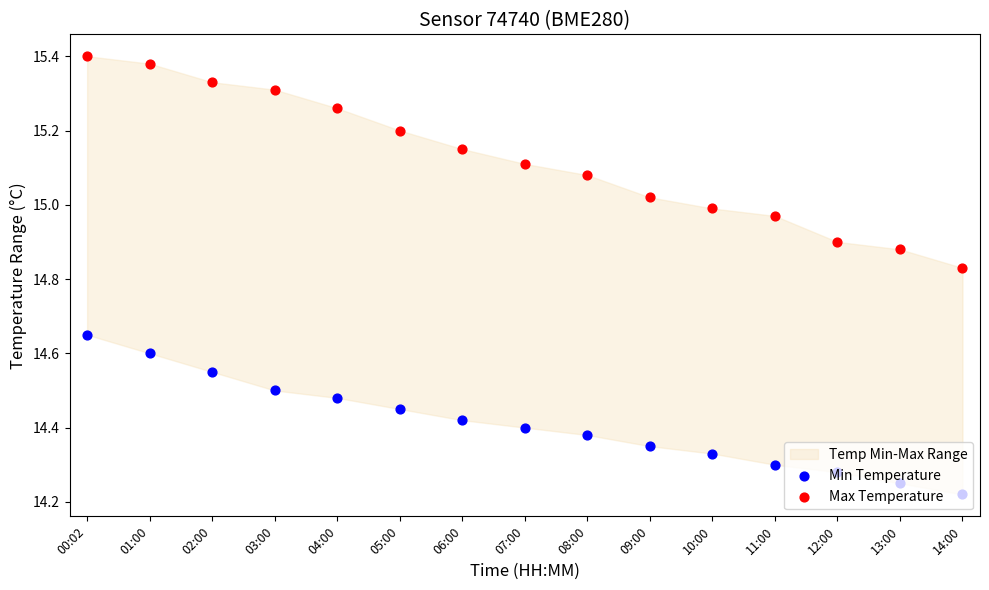

At how many categories does at least one series exceed 15?

10